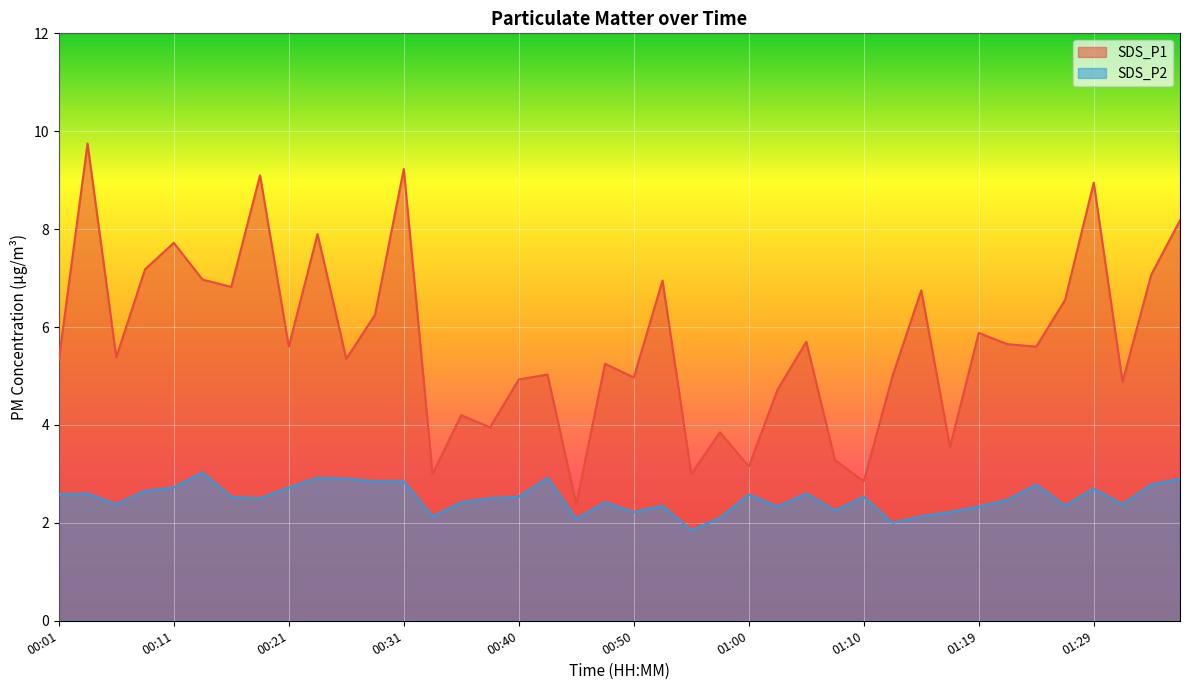

Which series has the largest range (max minus min)?

SDS_P1